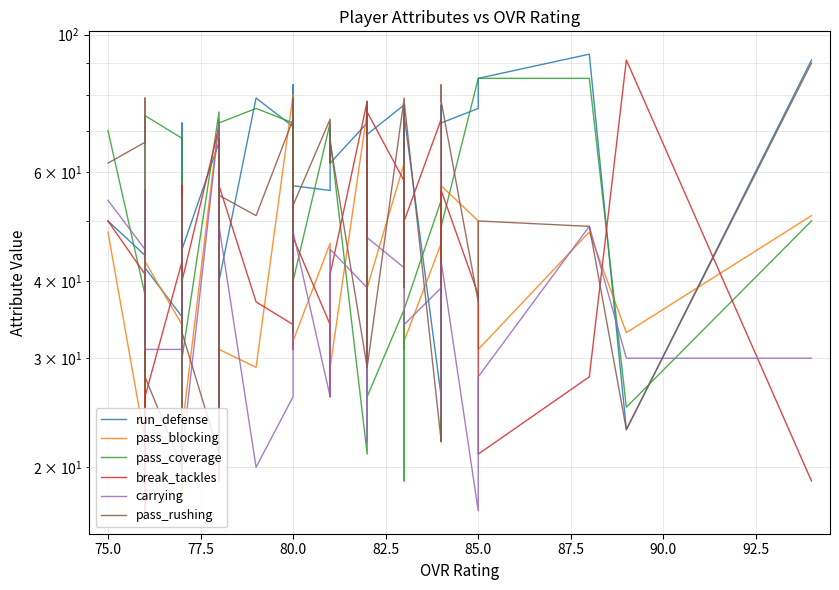

What are all the series names shown in the legend?

run_defense, pass_blocking, pass_coverage, break_tackles, carrying, pass_rushing